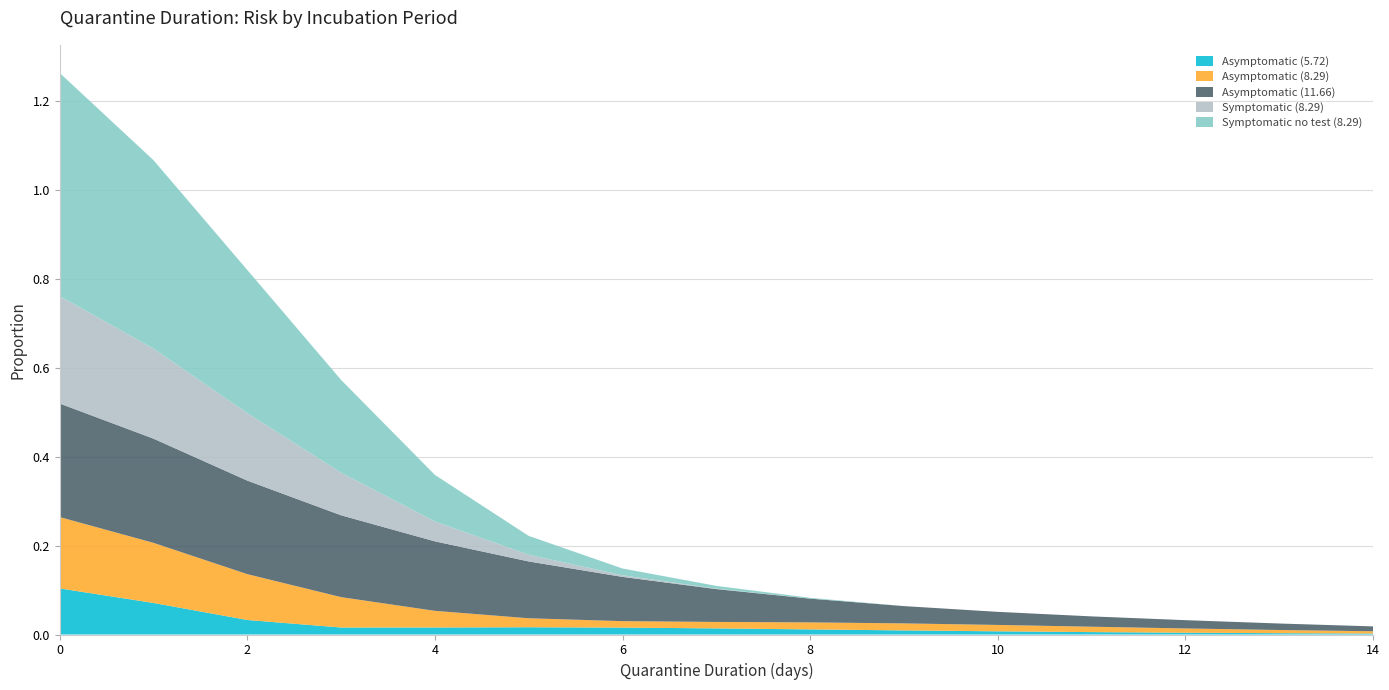

Reading left to right, list all the values displayed in this chart.

Asymptomatic (5.72): 0.1	0.1	0.0	0.0	0.0	0.0	0.0	0.0	0.0	0.0	0.0	0.0	0.0	0.0	0.0
Asymptomatic (8.29): 0.2	0.1	0.1	0.1	0.0	0.0	0.0	0.0	0.0	0.0	0.0	0.0	0.0	0.0	0.0
Asymptomatic (11.66): 0.3	0.2	0.2	0.2	0.2	0.1	0.1	0.1	0.1	0.0	0.0	0.0	0.0	0.0	0.0
Symptomatic (8.29): 0.2	0.2	0.2	0.1	0.0	0.0	0.0	0.0	0.0	0.0	0.0	0.0	0.0	0.0	0.0
Symptomatic no test (8.29): 0.5	0.4	0.3	0.2	0.1	0.0	0.0	0.0	0.0	0.0	0.0	0.0	0.0	0.0	0.0